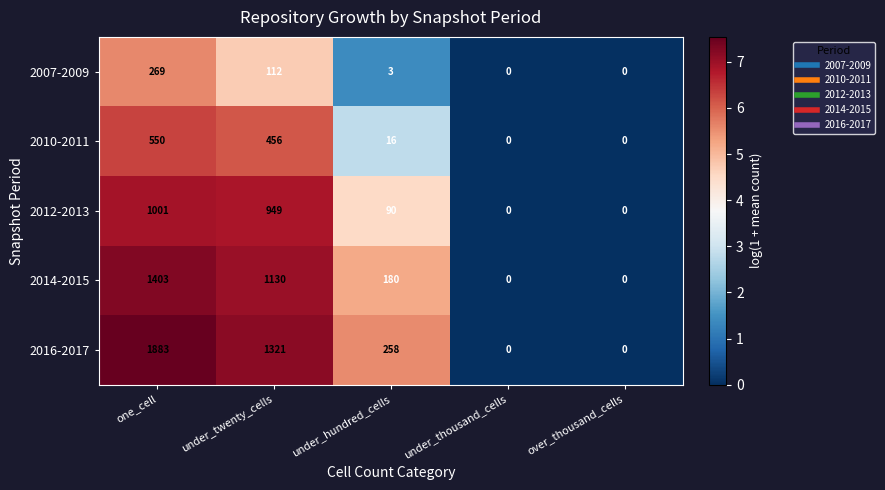

Reading right to left, extract all data points from this chart.

2007-2009: 0	0	3	112	269
2010-2011: 0	0	16	456	550
2012-2013: 0	0	90	949	1001
2014-2015: 0	0	180	1130	1403
2016-2017: 0	0	258	1321	1883